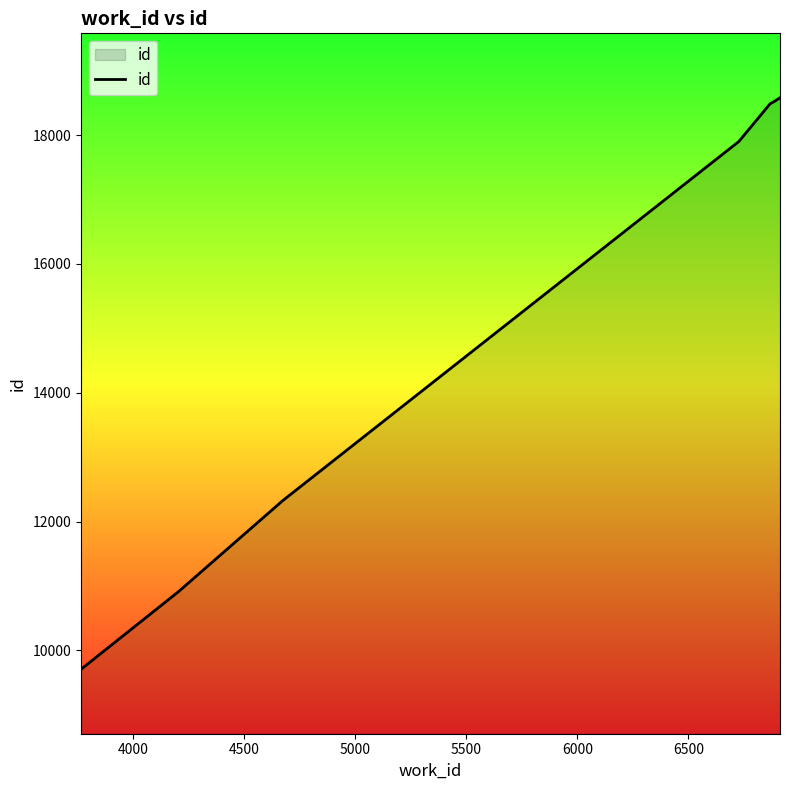

What is the greatest value displayed?

18578